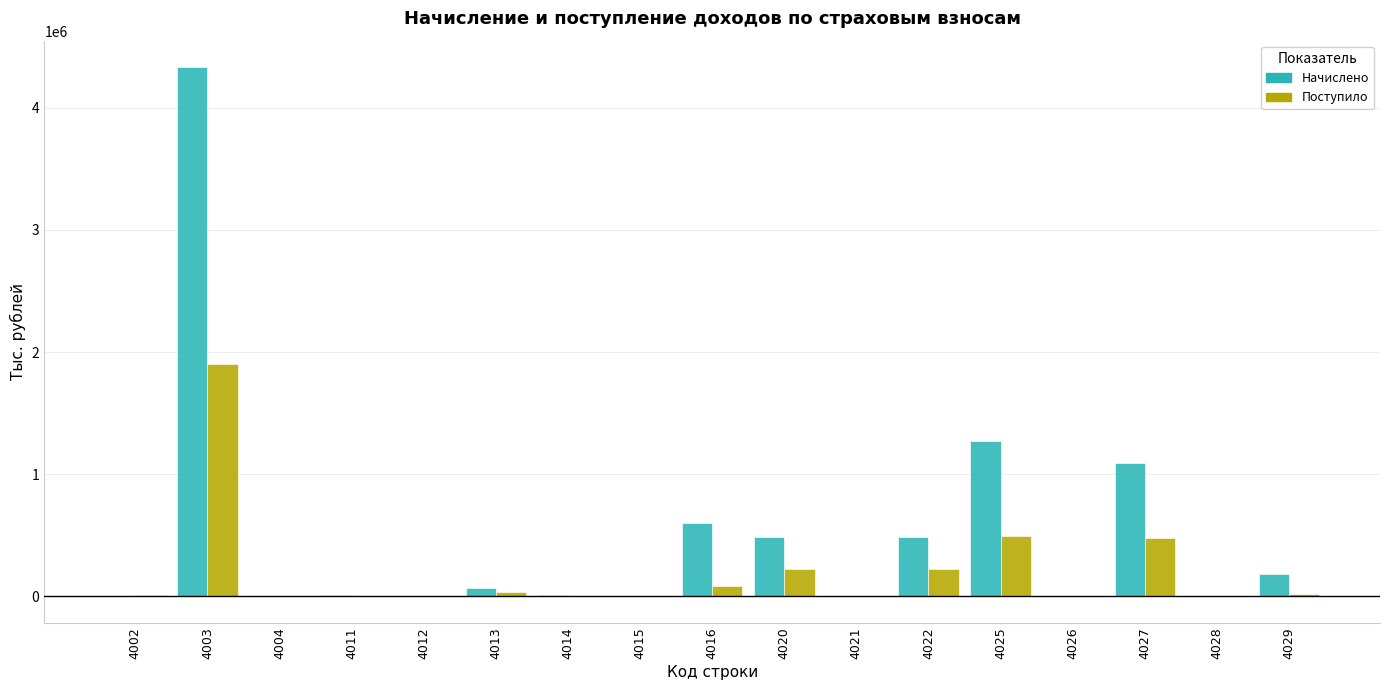

Where is Поступило nearest to the value 949184?

4025